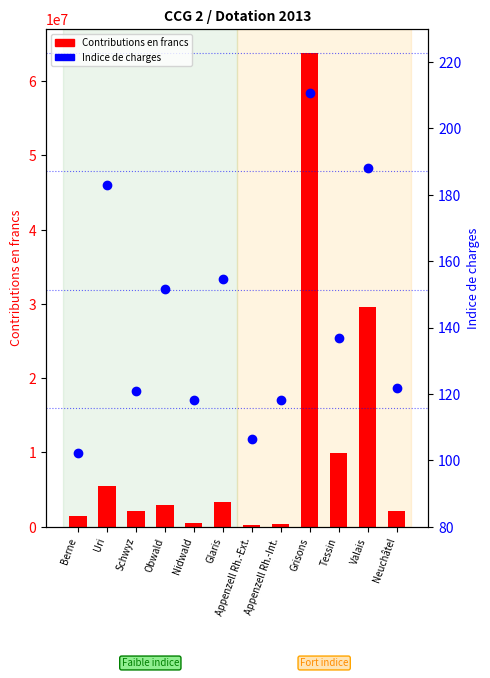

Reading left to right, what are all the values shown in this chart?

Contributions en francs: 1404039.8	5510949.5	2101881.7	2856733.9	531487.5	3291984.6	216599.1	397776.3	63838152.2	9852272.1	29542119.4	2163920.5
Indice de charges: 102.1	183.0	120.8	151.5	118.3	154.6	106.5	118.1	210.8	136.9	188.1	121.9